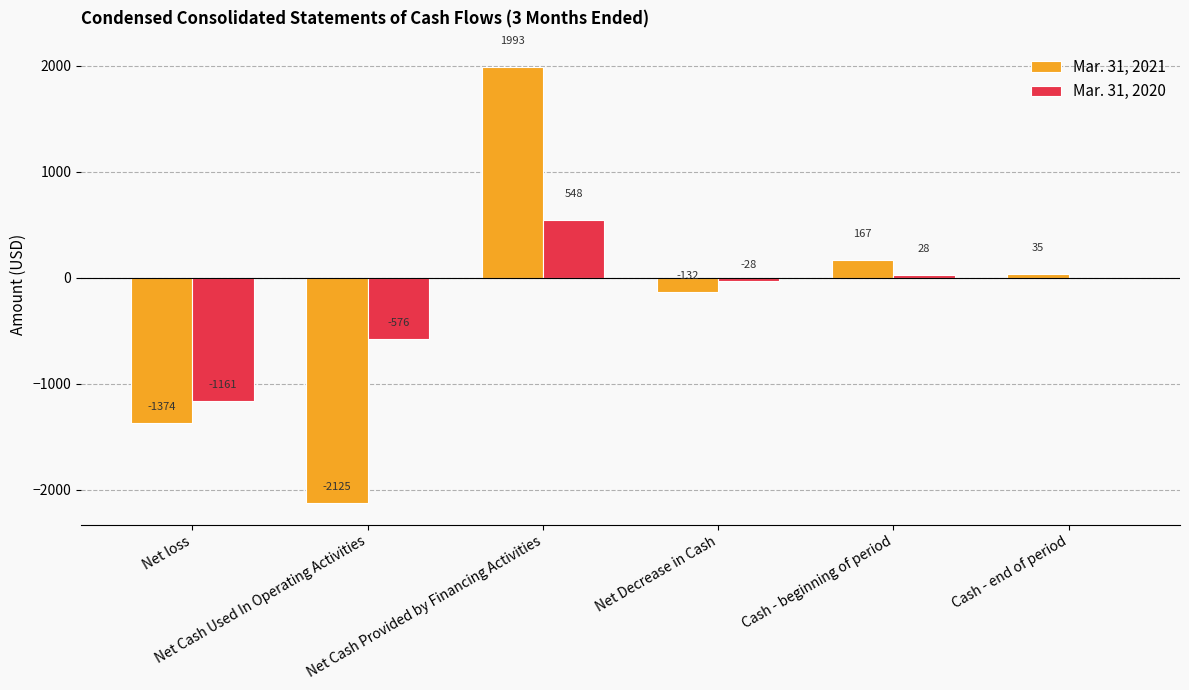

The Mar. 31, 2020 series shows 548 at Net Cash Provided by Financing Activities. True or false?

True